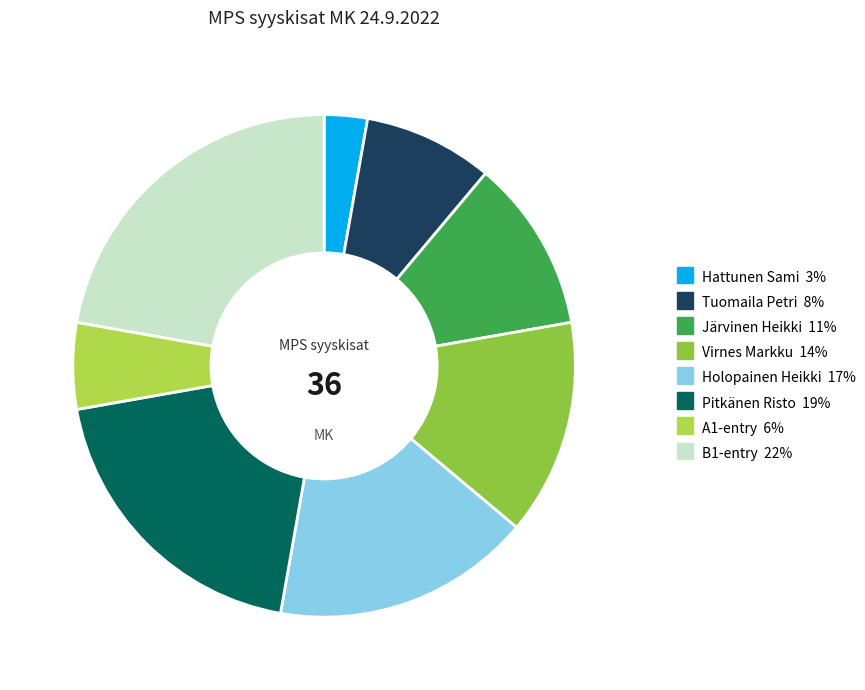

Is B1 the majority of the pie?

No